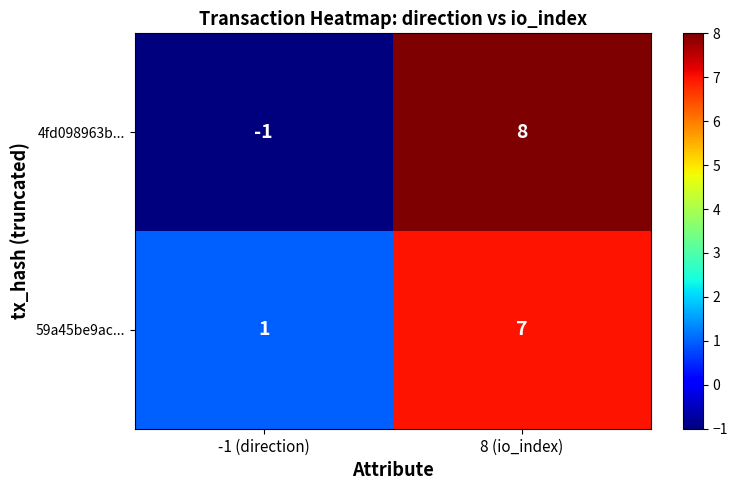

Which series has the largest total across all categories?

59a45be9ac...